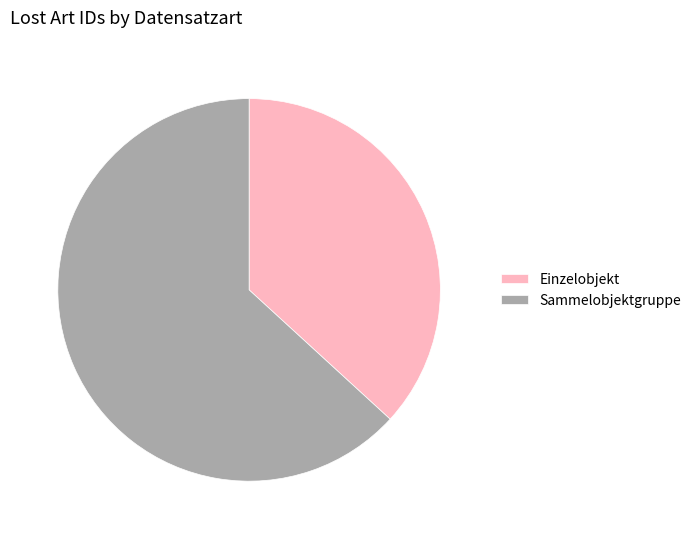

What is the largest slice in the pie chart?

Sammelobjektgruppe